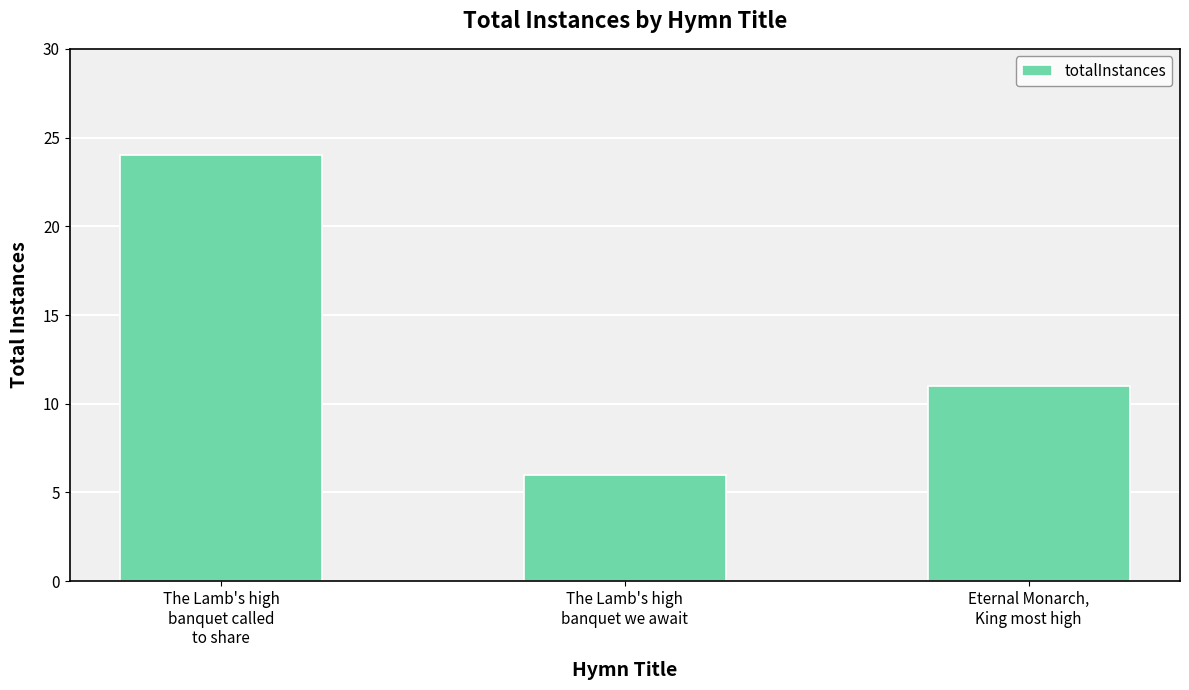

The value at Eternal Monarch,
King most high is 18. True or false?

False